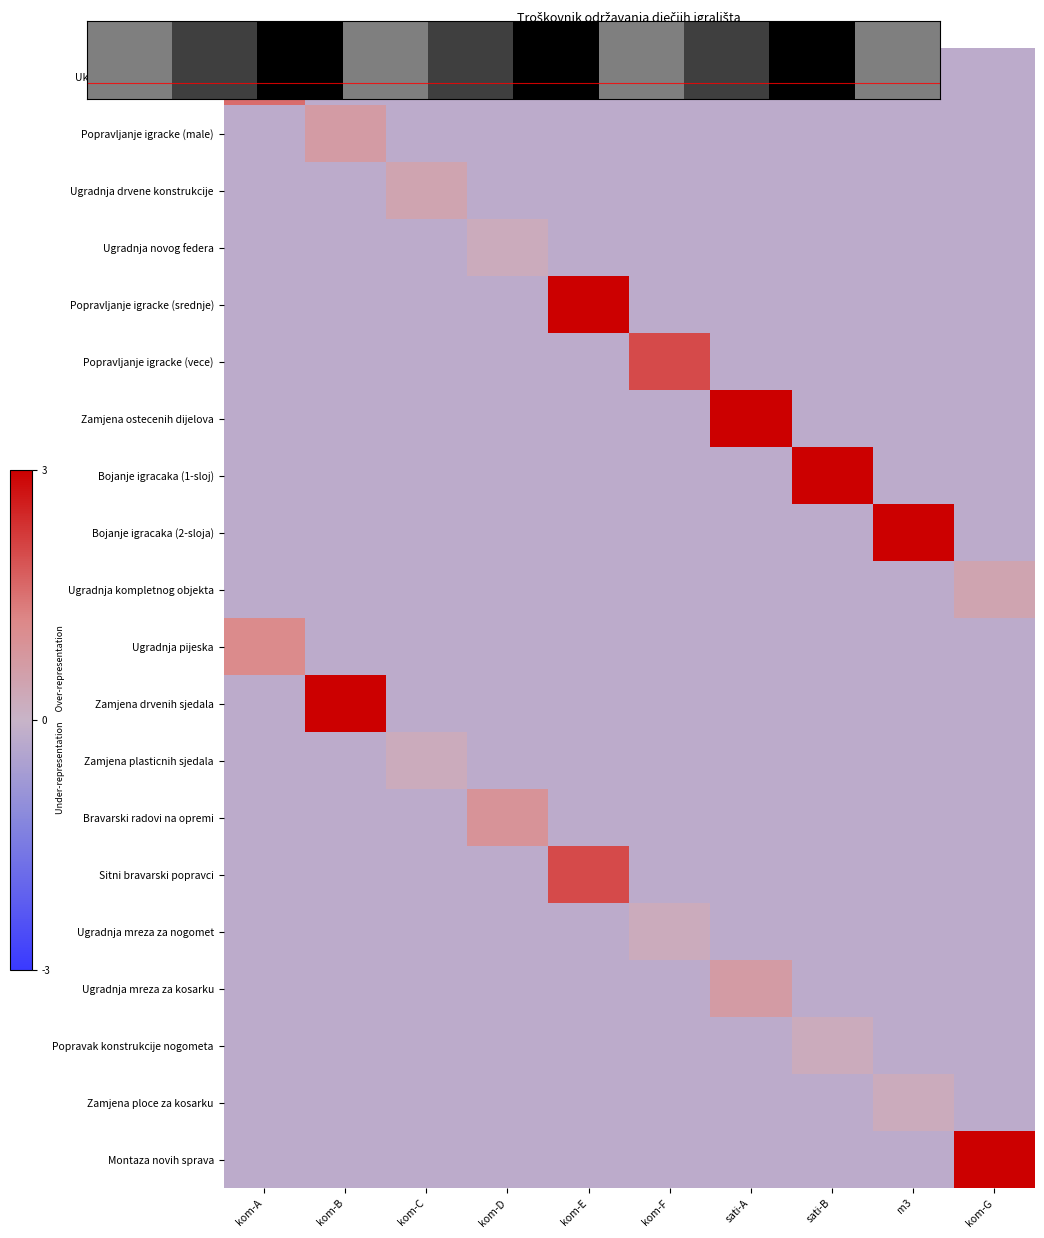

Rank the series by their maximum value, from highest to lowest.

Popravljanje igracke (srednje), Zamjena ostecenih dijelova, Bojanje igracaka (1-sloj), Bojanje igracaka (2-sloja), Zamjena drvenih sjedala, Montaza novih sprava, Popravljanje igracke (vece), Sitni bravarski popravci, 1.75, Ugradnja pijeska, Bravarski radovi na opremi, Popravljanje igracke (male), Ugradnja mreza za kosarku, Ugradnja drvene konstrukcije, Ugradnja kompletnog objekta, Ugradnja novog federa, Zamjena plasticnih sjedala, Ugradnja mreza za nogomet, Popravak konstrukcije nogometa, Zamjena ploce za kosarku